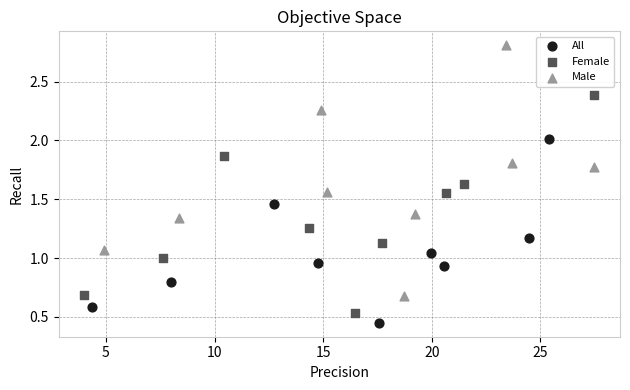

Which series has the widest spread of Y values?

Male